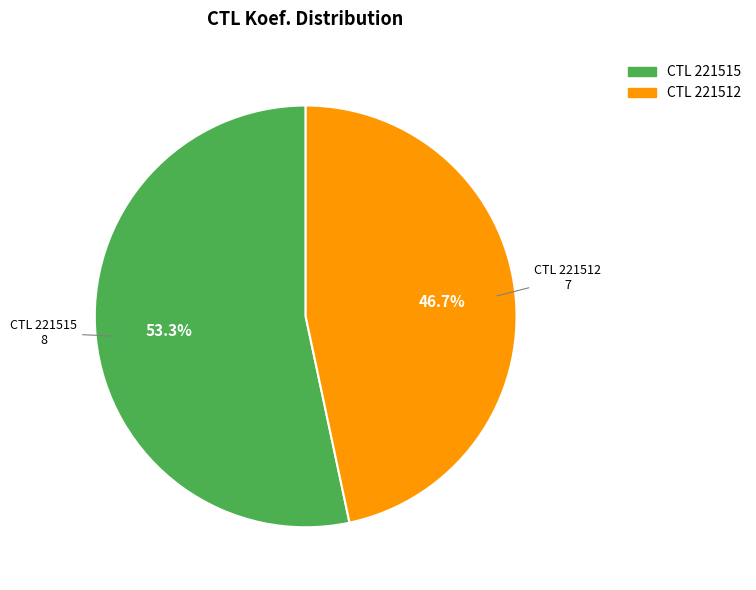

Which slice is the smallest?

221512